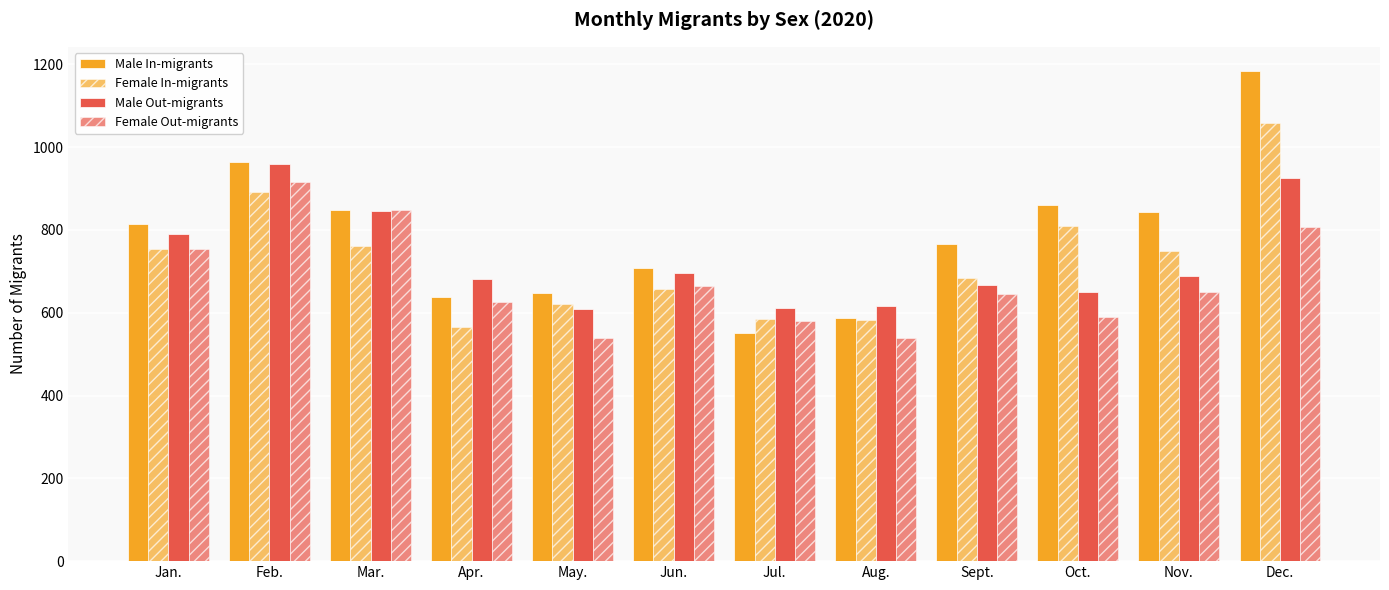

At which category is the sum across all series the highest?

Dec.